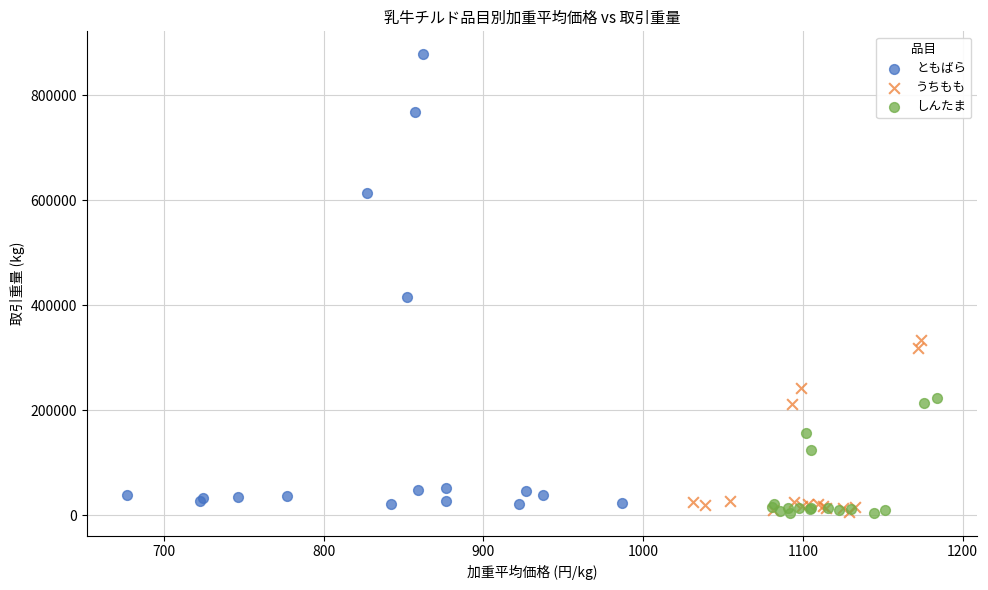

Which series has the largest Y range (max minus min)?

ともばら